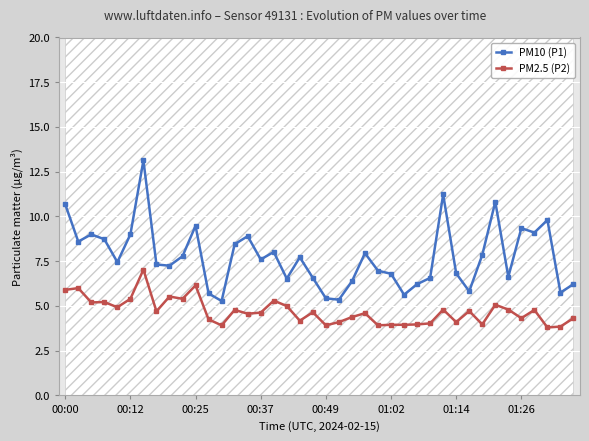

True or false: PM10 (P1) and PM2.5 (P2) intersect in this chart.

False